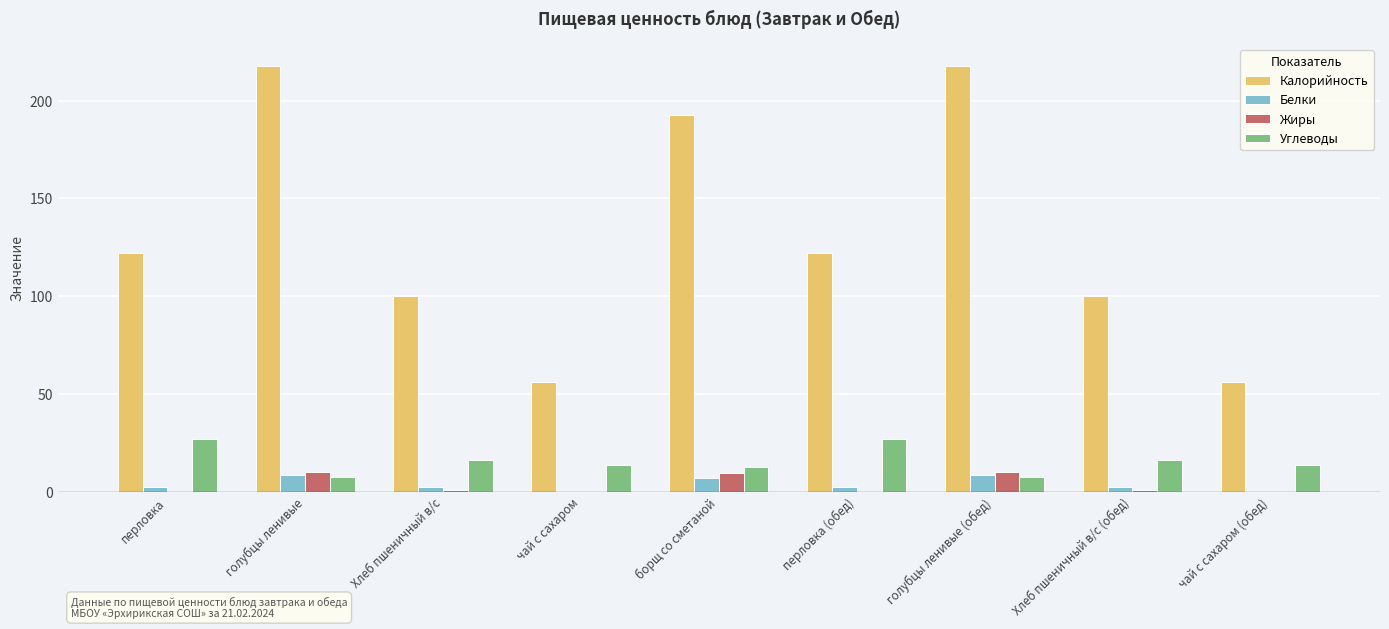

Is the value of Жиры at борщ со сметаной greater than the value of Белки at чай с сахаром (обед)?

Yes